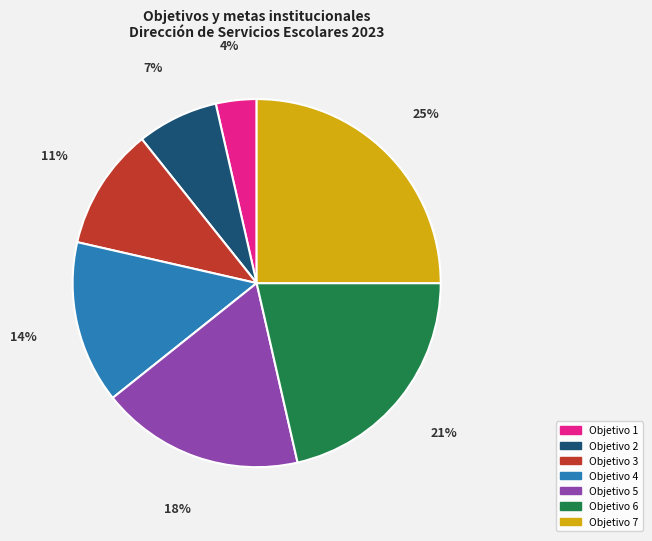

How many slices are in this pie chart?

7